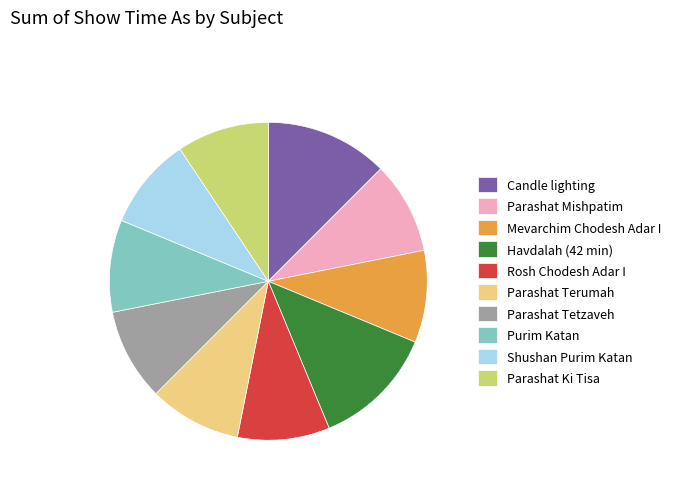

How many slices are in this pie chart?

10